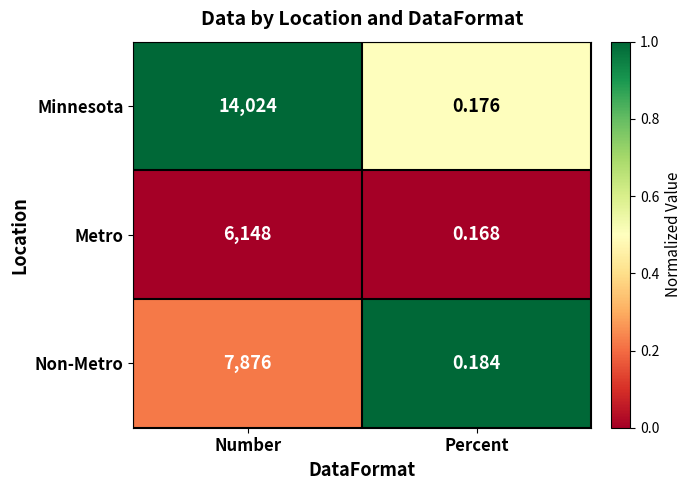

At which category does the chart reach its peak across all series?

Number